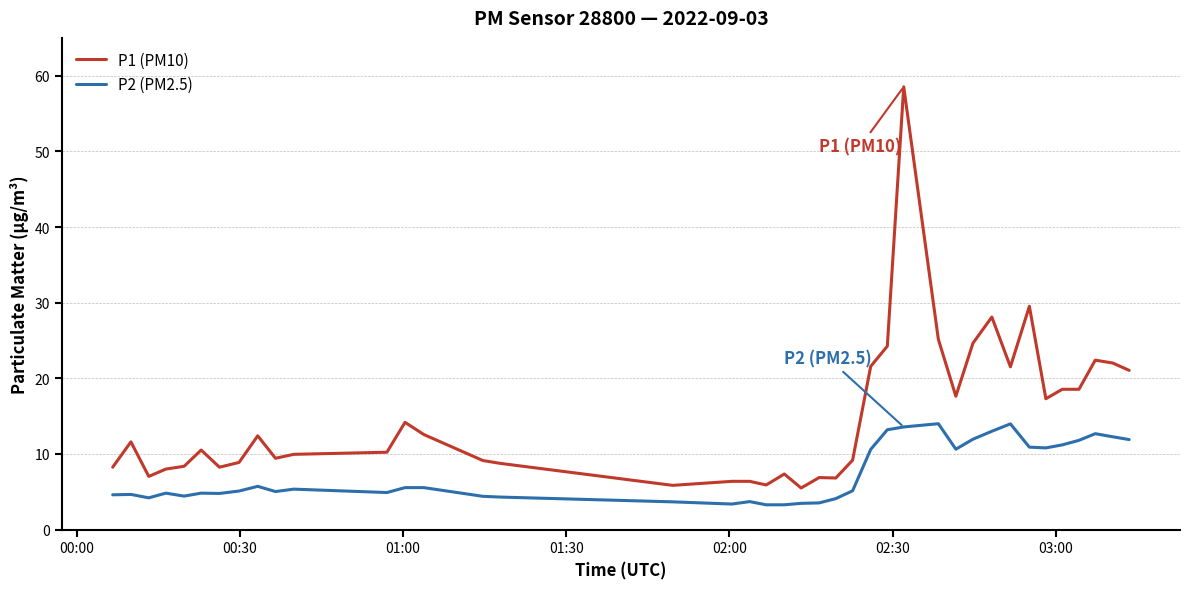

What is the difference between the maximum and minimum values in the P1 (PM10) series?

53.0